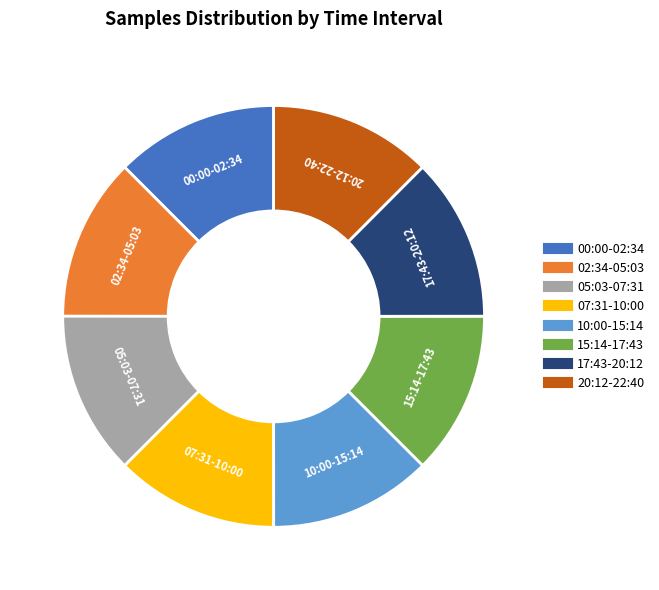

Is there a majority slice in this chart?

No